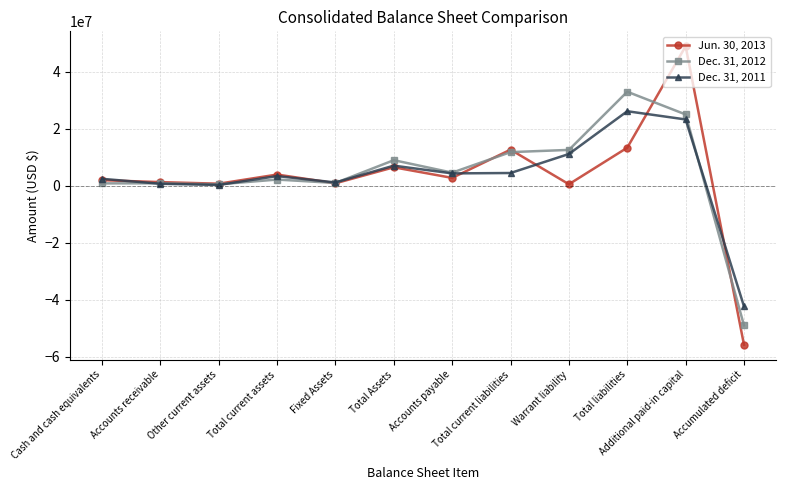

Which series changed the most between Total liabilities and Additional paid-in capital?

Jun. 30, 2013